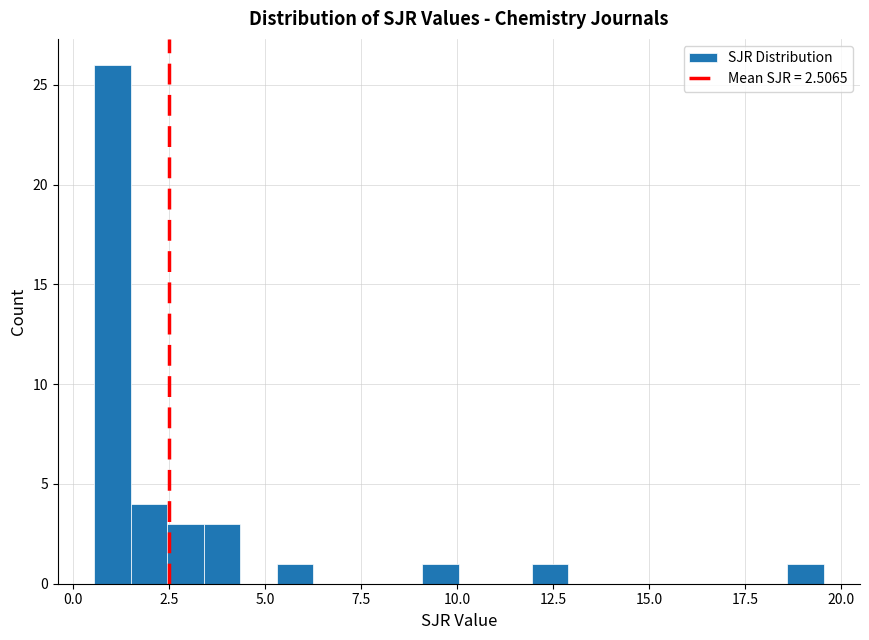

Around what value on the x-axis is the tallest bar? Give the approximate position of its centre, as read against the axis.

1.0